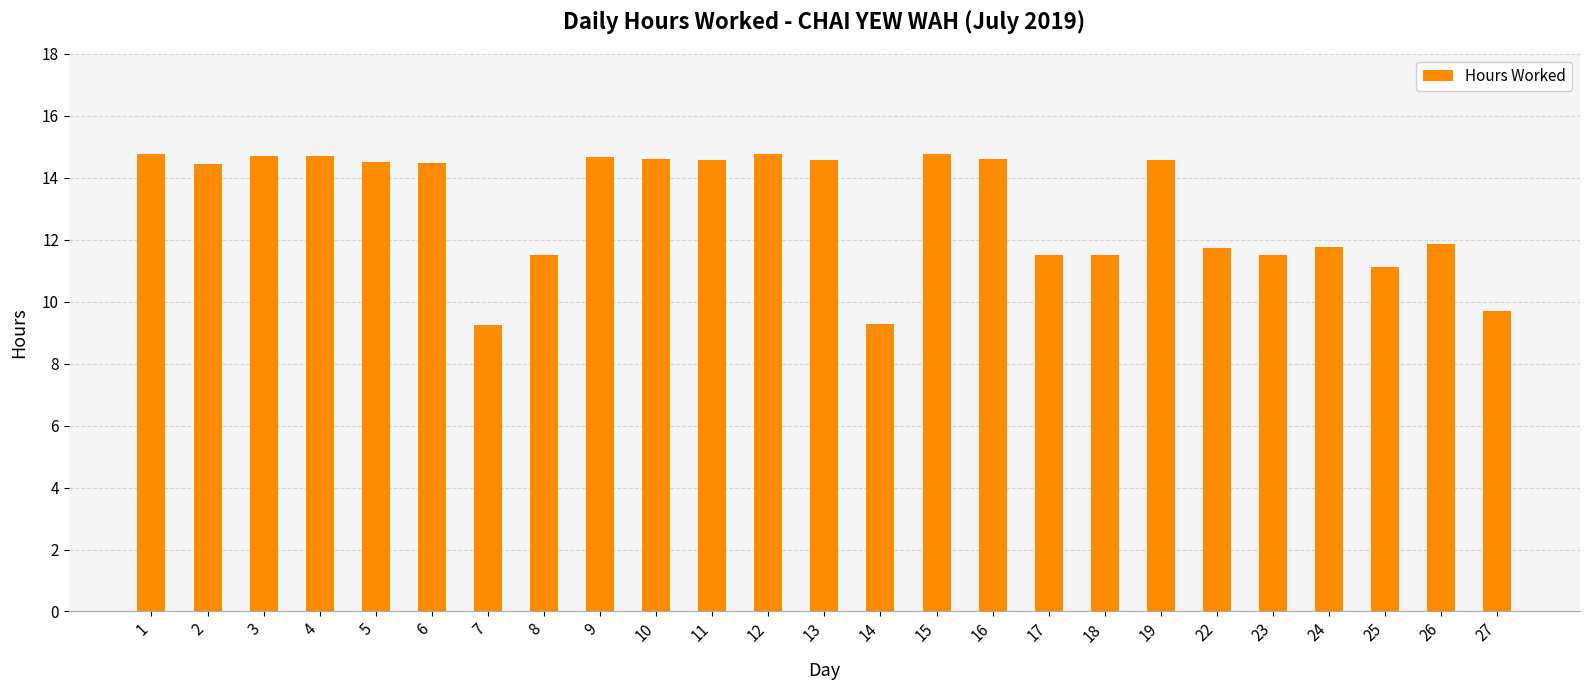

What is the value of the 11th bar from the left?

14.6